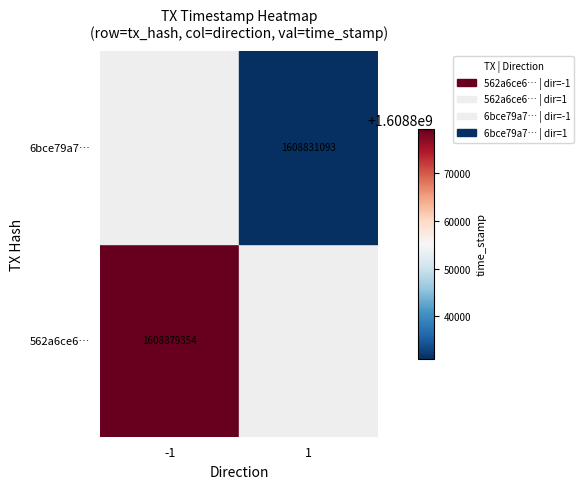

How many categories are shown in the chart?

2